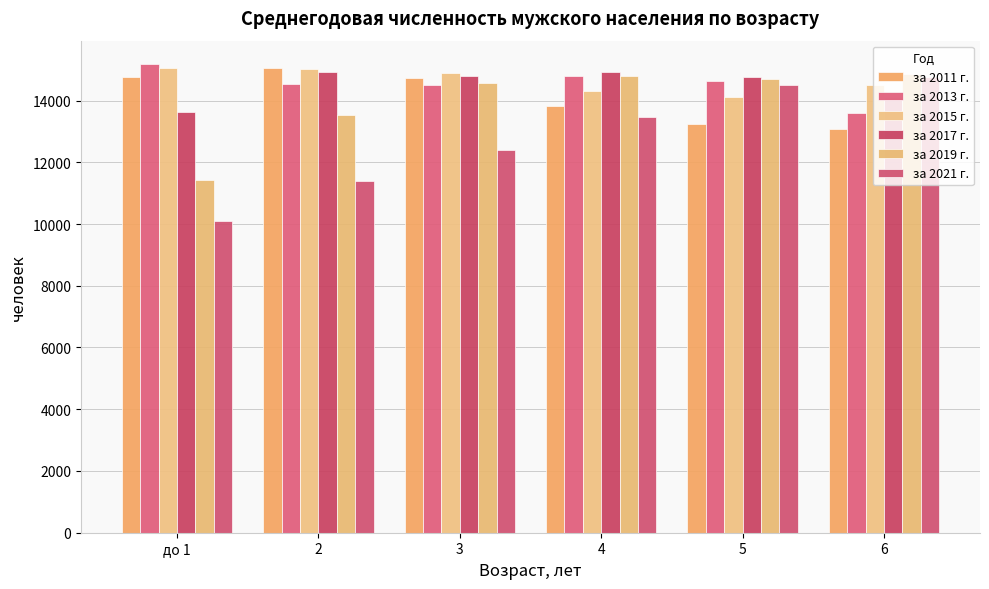

Is it true that за 2015 г. equals 20260 at 3?

False